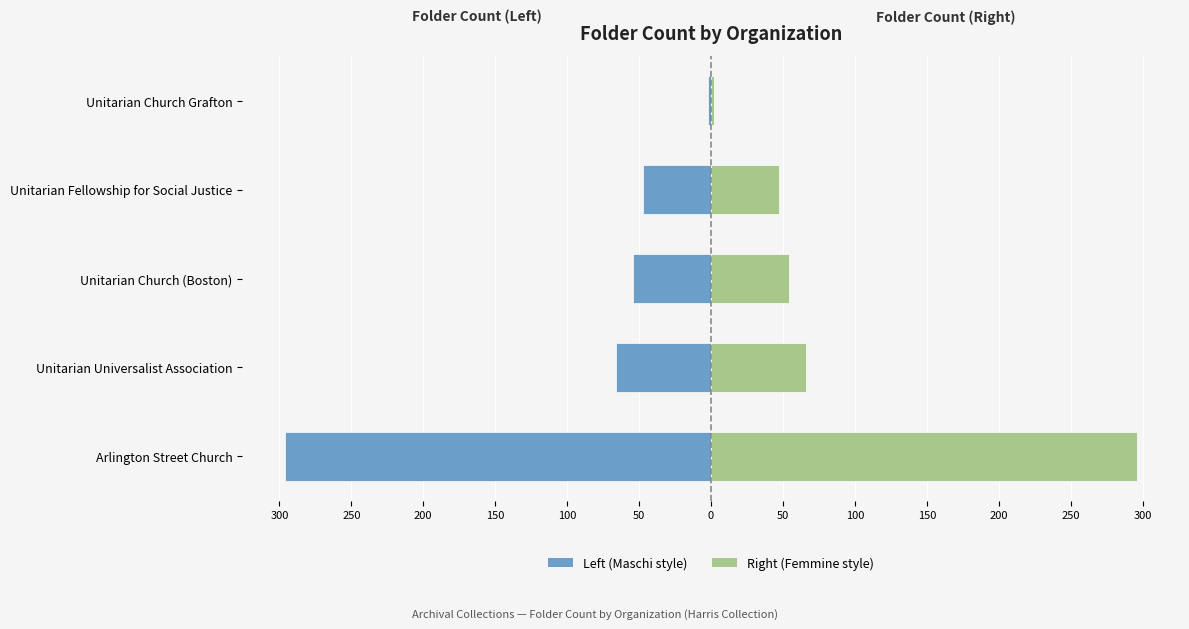

Is it true that Right (Femmine style) equals 29 at Unitarian Church (Boston)?

False